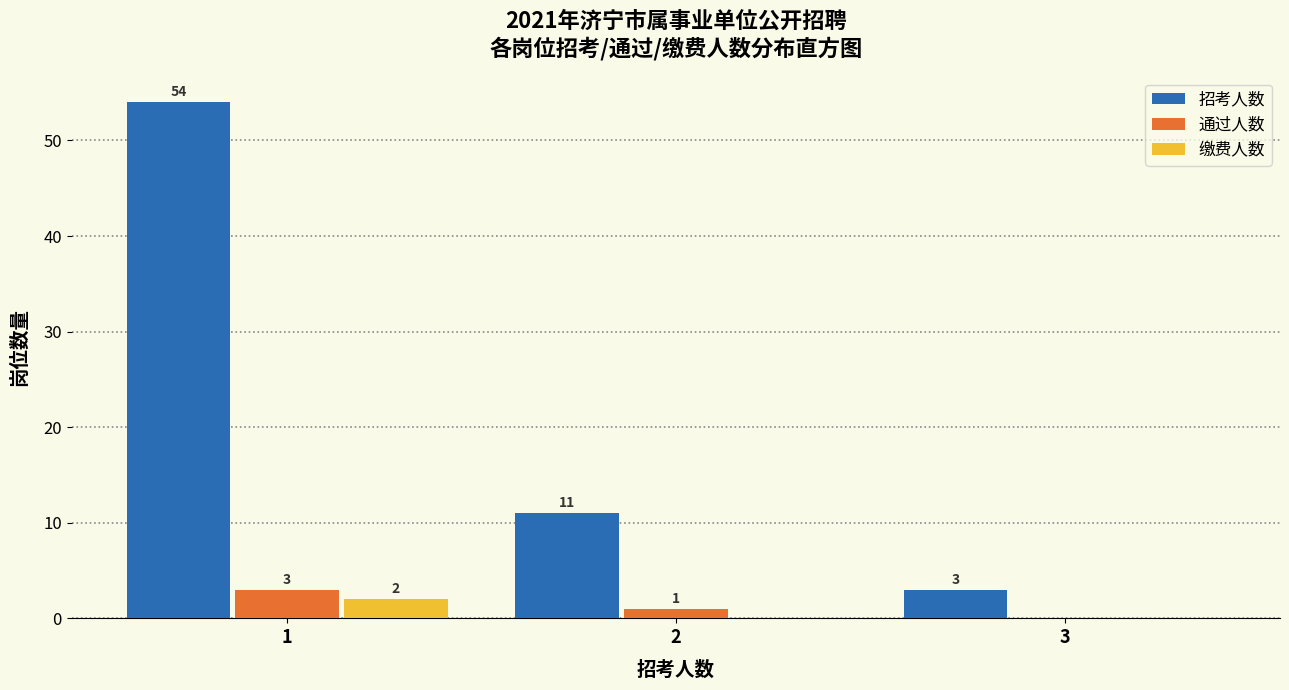

Reading left to right, list all the values displayed in this chart.

招考人数: 1=54	2=11	3=3
通过人数: 1=3	2=1	3=0
缴费人数: 1=2	2=0	3=0